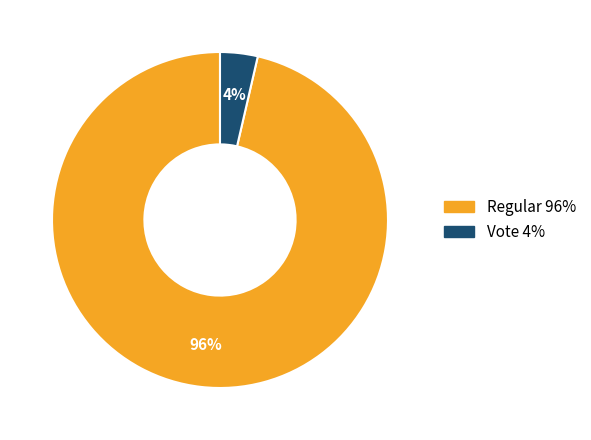

Between Vote and Regular, which is larger?

Regular